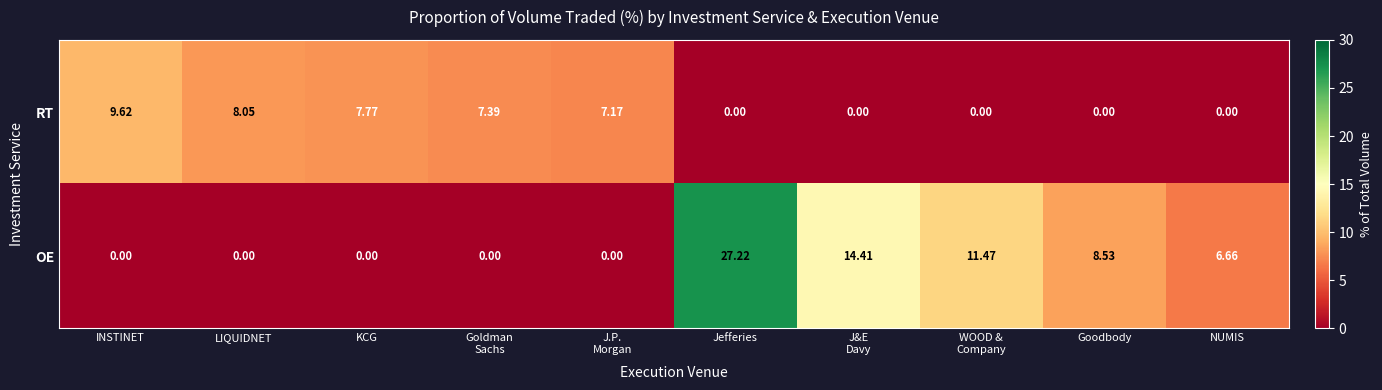

At which category is the sum across all series the highest?

Jefferies